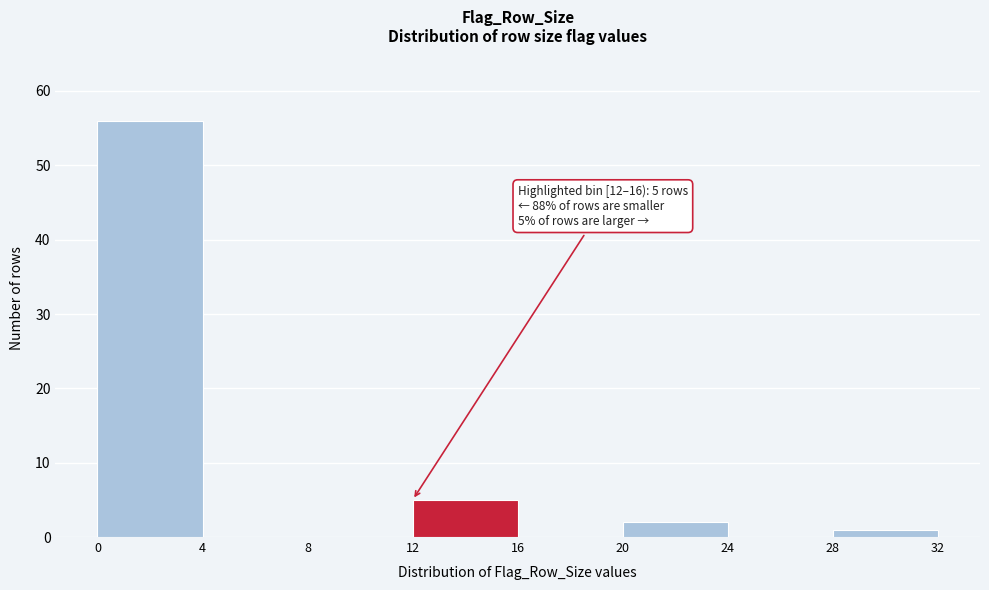

Which range on the x-axis has the tallest bar?

0 to 4